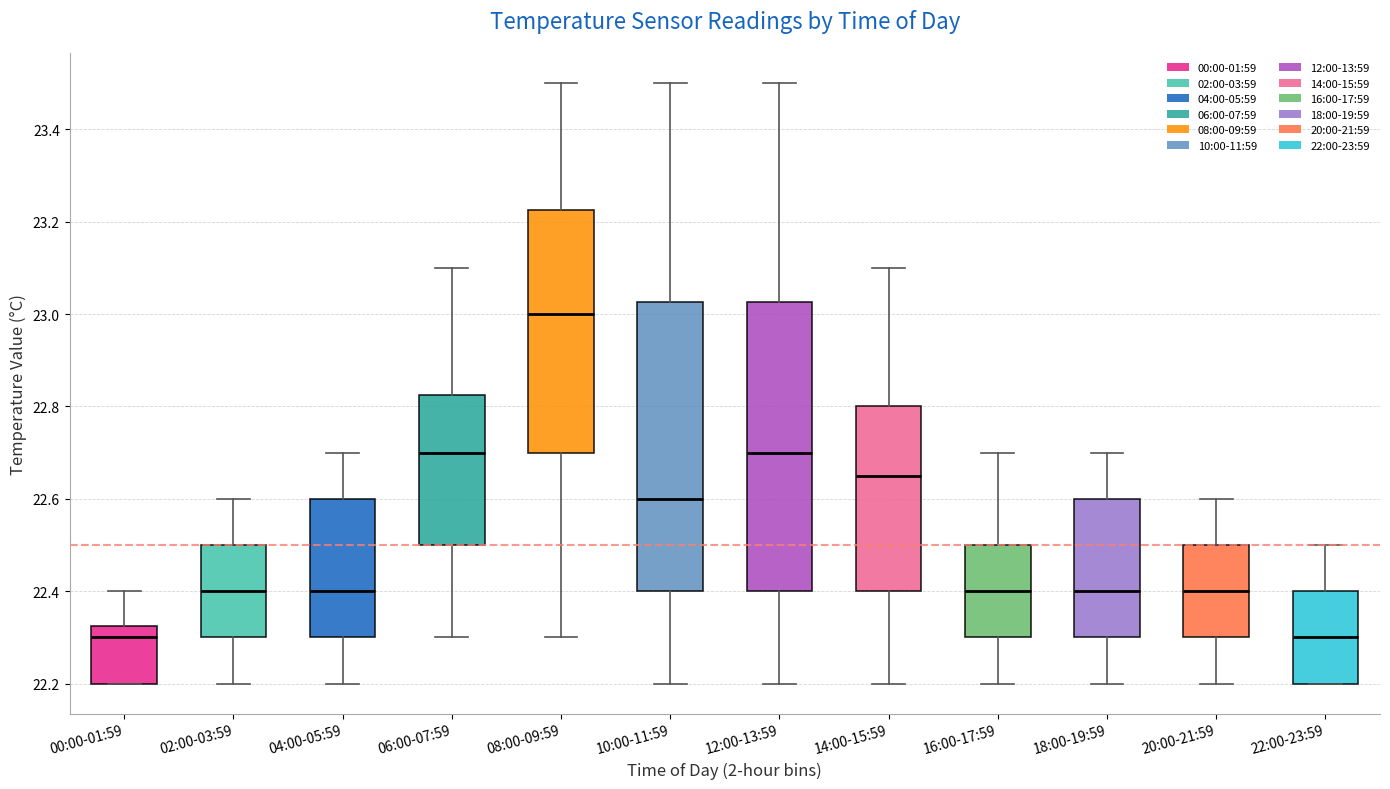

Reading left to right, read every box against the y-axis: the position of its median line, the range the box covers, and the ends of its whiskers. The values are not printed on the chart, so give them approximately, as read against the axis.

00:00-01:59: median 22.30, box 22.20 to 22.32, whiskers 22.20 to 22.40
02:00-03:59: median 22.40, box 22.30 to 22.50, whiskers 22.20 to 22.60
04:00-05:59: median 22.40, box 22.30 to 22.60, whiskers 22.20 to 22.70
06:00-07:59: median 22.70, box 22.50 to 22.82, whiskers 22.30 to 23.10
08:00-09:59: median 23.00, box 22.70 to 23.22, whiskers 22.30 to 23.50
10:00-11:59: median 22.60, box 22.40 to 23.02, whiskers 22.20 to 23.50
12:00-13:59: median 22.70, box 22.40 to 23.02, whiskers 22.20 to 23.50
14:00-15:59: median 22.66, box 22.40 to 22.80, whiskers 22.20 to 23.10
16:00-17:59: median 22.40, box 22.30 to 22.50, whiskers 22.20 to 22.70
18:00-19:59: median 22.40, box 22.30 to 22.60, whiskers 22.20 to 22.70
20:00-21:59: median 22.40, box 22.30 to 22.50, whiskers 22.20 to 22.60
22:00-23:59: median 22.30, box 22.20 to 22.40, whiskers 22.20 to 22.50